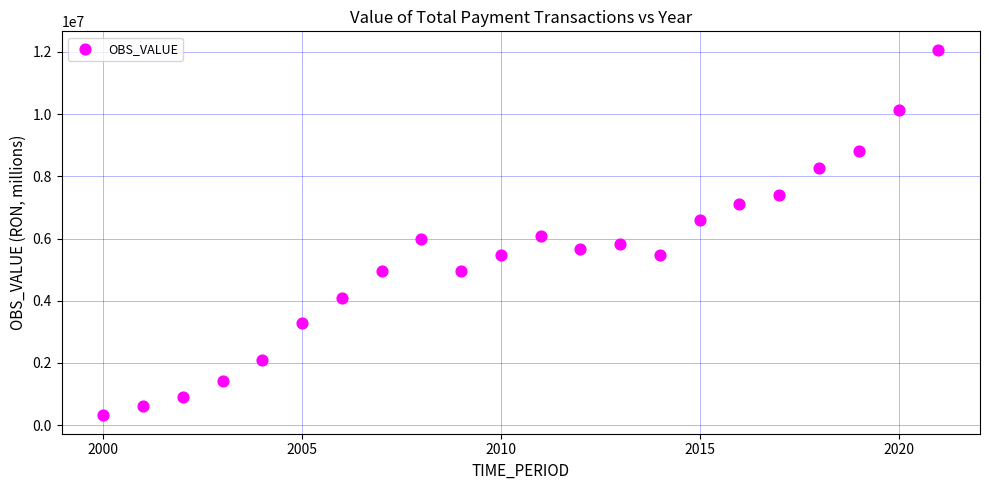

What is the range of X values (max minus min)?

21.0